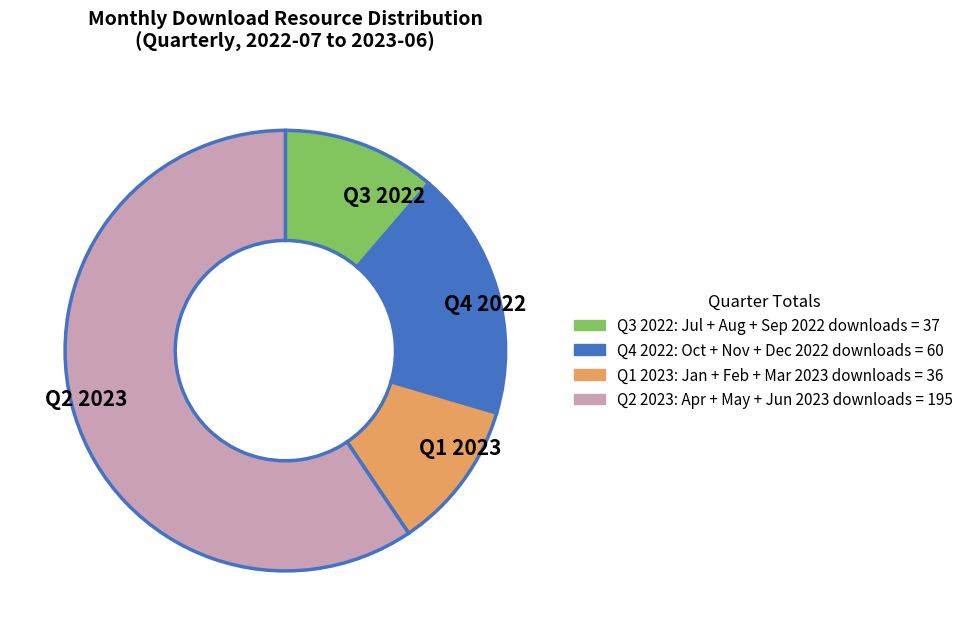

True or false: Q2 2023 accounts for 51% of the total.

False